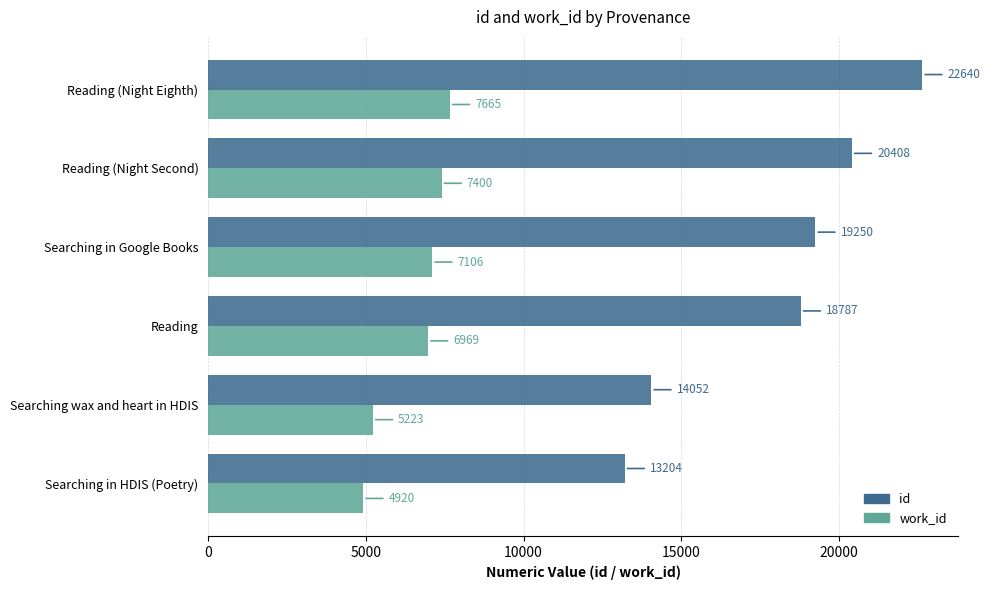

How many data points in work_id are less than 7106?

3